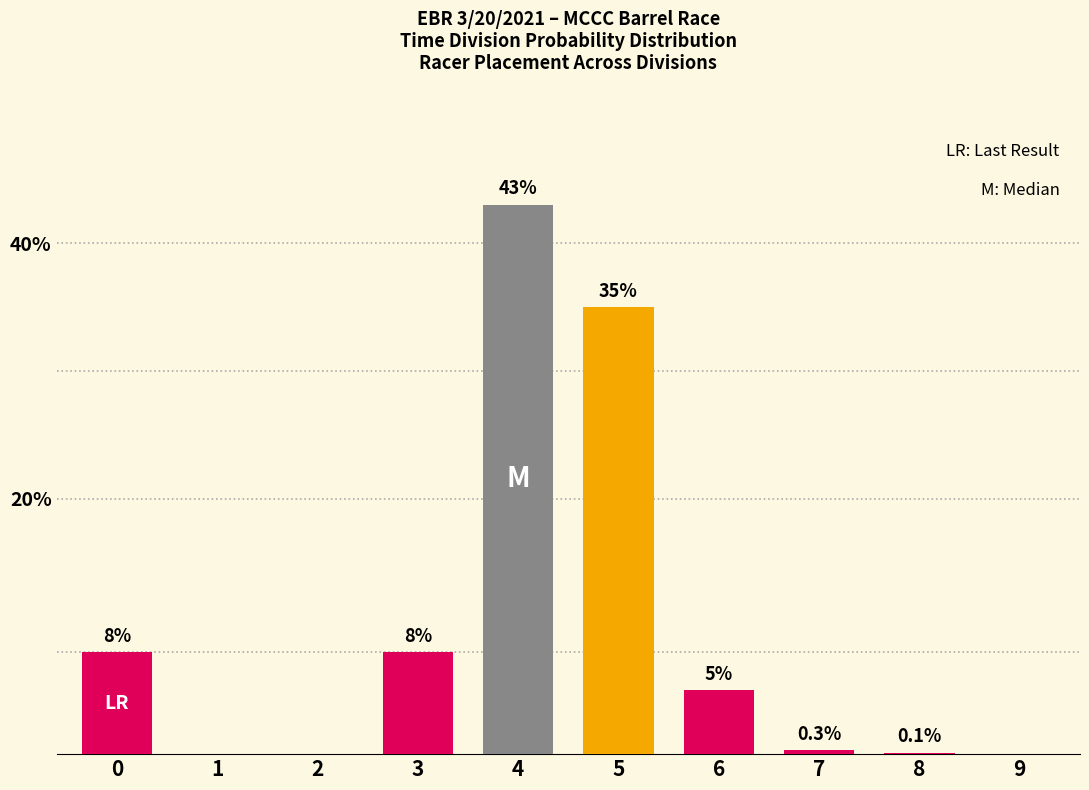

Reading right to left, transcribe all the data shown in this chart.

9=0.0	8=0.1	7=0.3	6=5.0	5=35.0	4=43.0	3=8.0	2=0.0	1=0.0	0=8.0